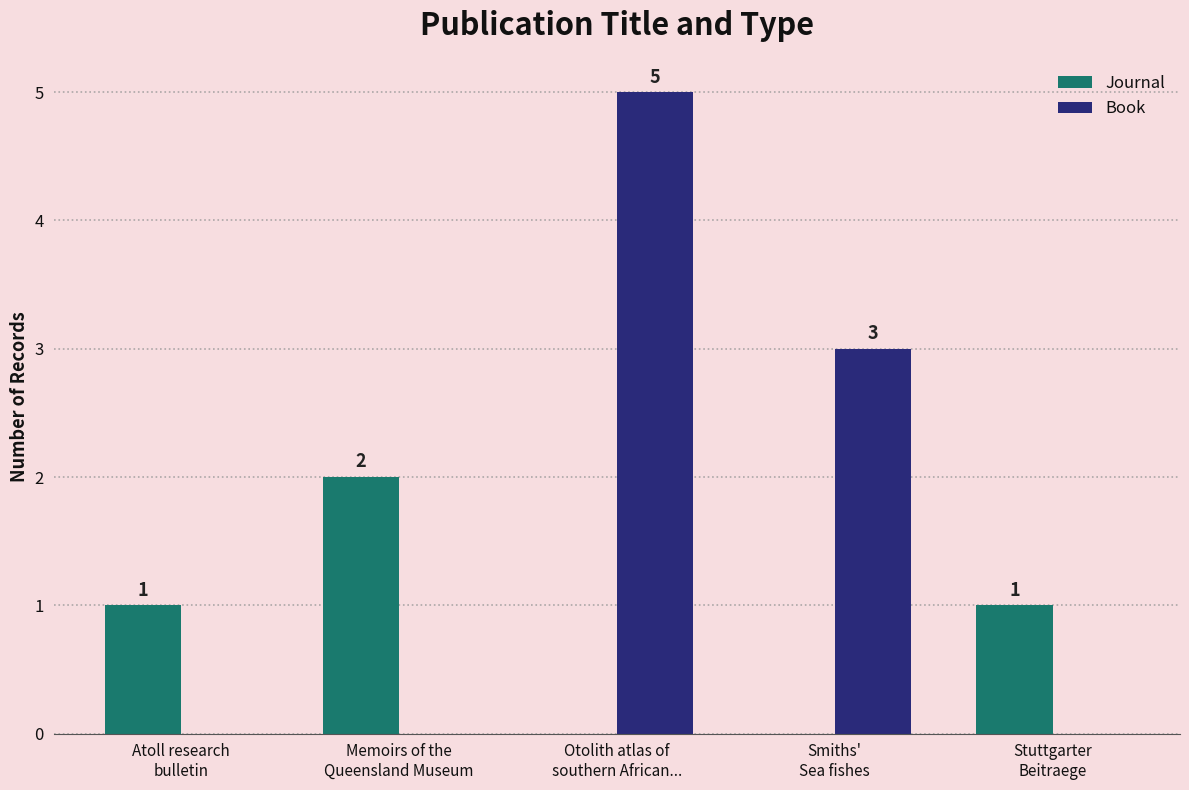

What is the sum of all Book values?

8